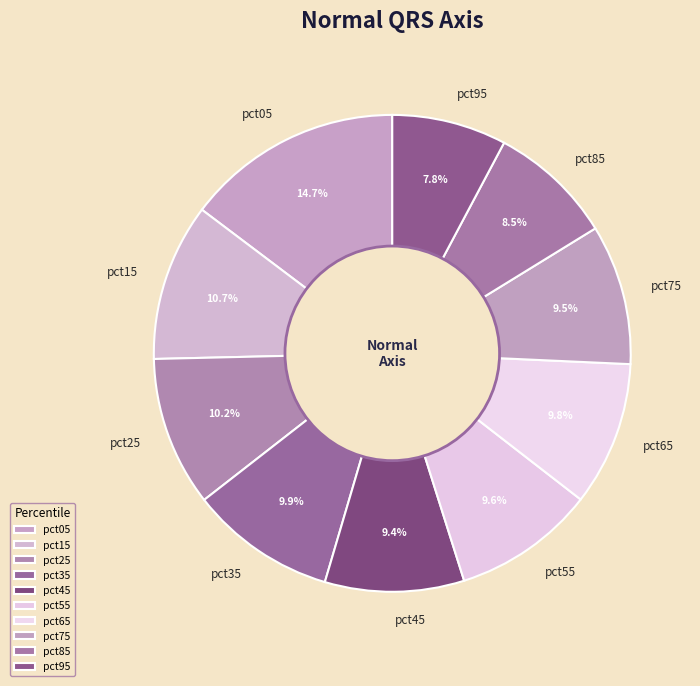

How many slices are in this pie chart?

10